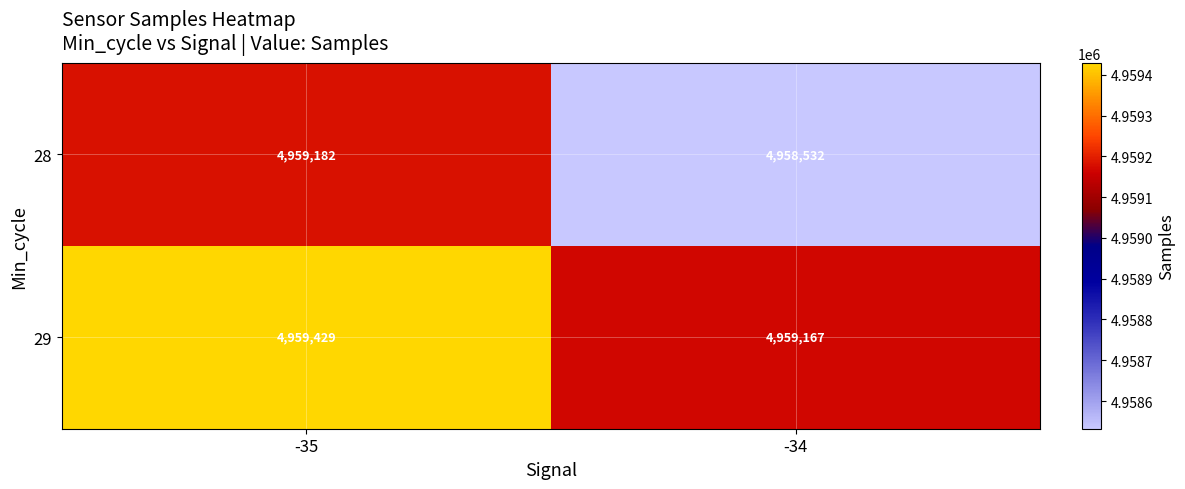

True or false: 28 has a value of 3454471 at -34.

False